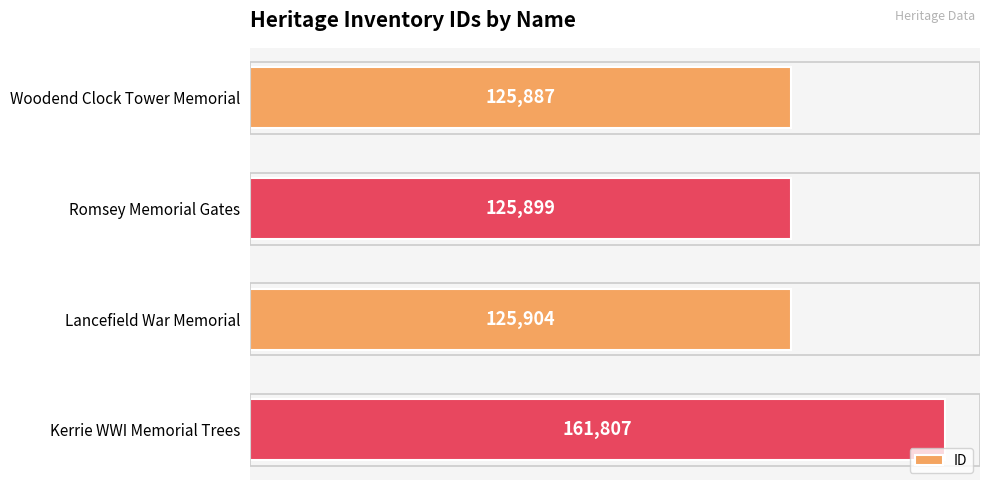

At which label is the value closest to 143847?

Lancefield War Memorial